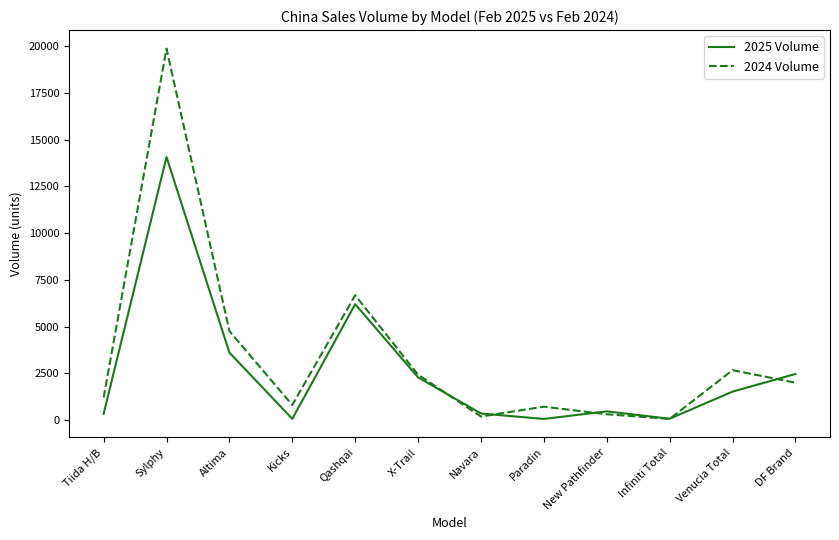

What is the total value across all series at Infiniti Total?

134